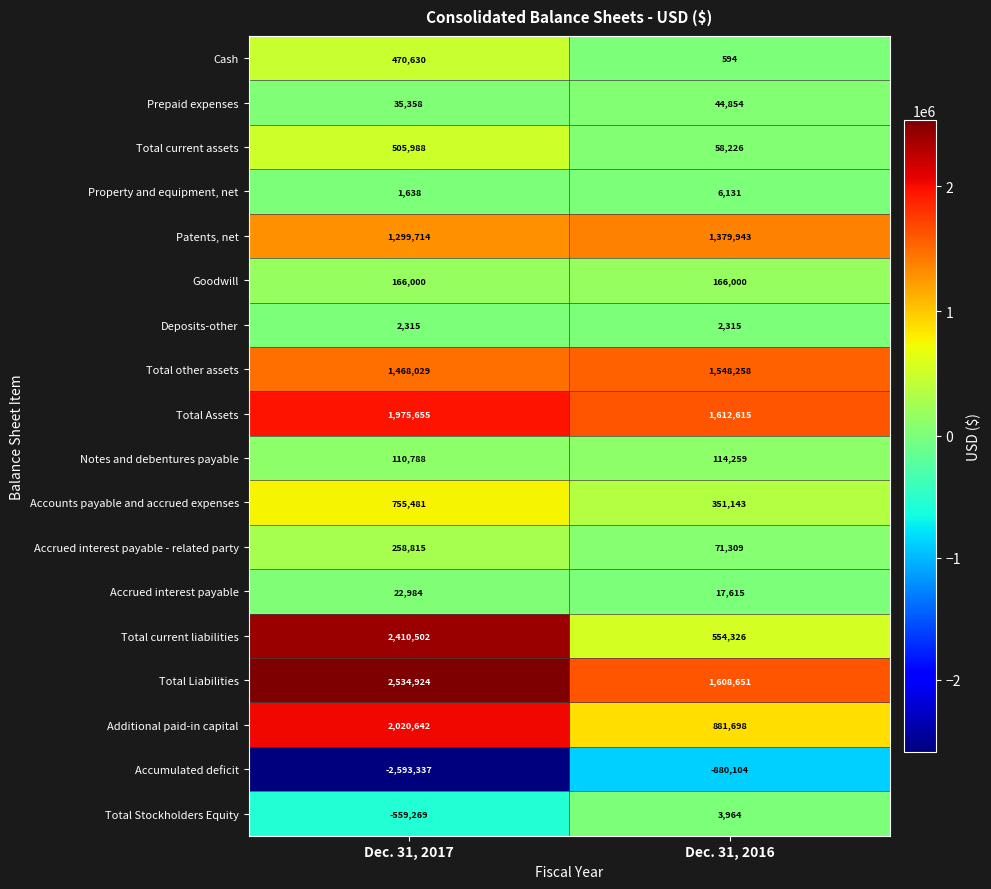

What is the difference between the maximum and minimum values in the Total other assets series?

80229